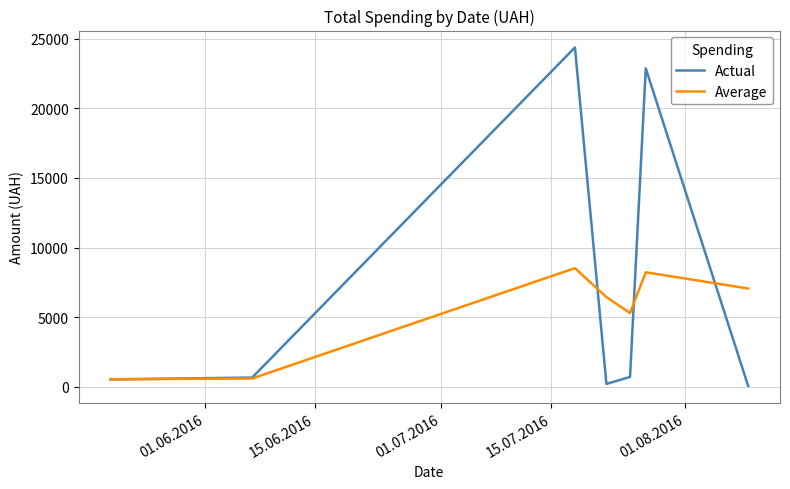

List the series in order of their overall mean, highest first.

Actual, Average